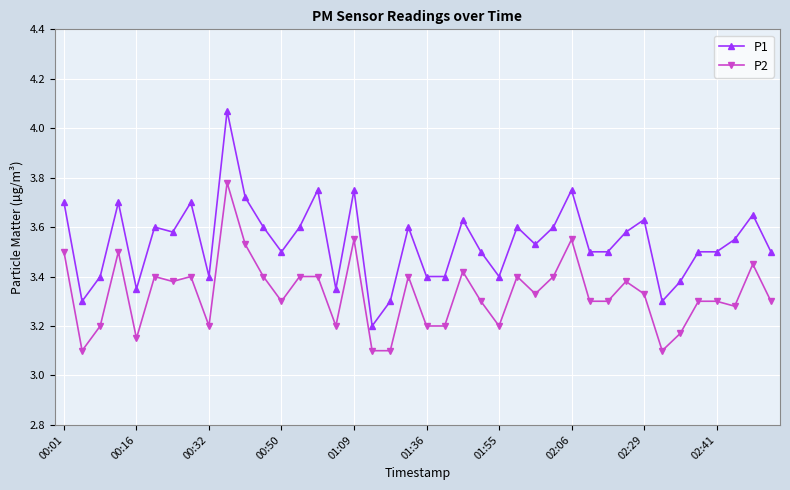

What is the difference between the second highest and second lowest values in the P1 series?

0.5